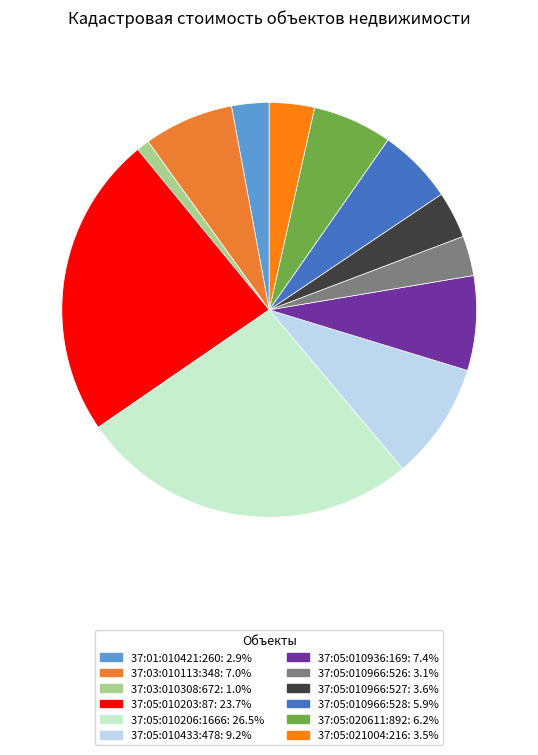

Is there any slice that represents more than half of the pie?

No